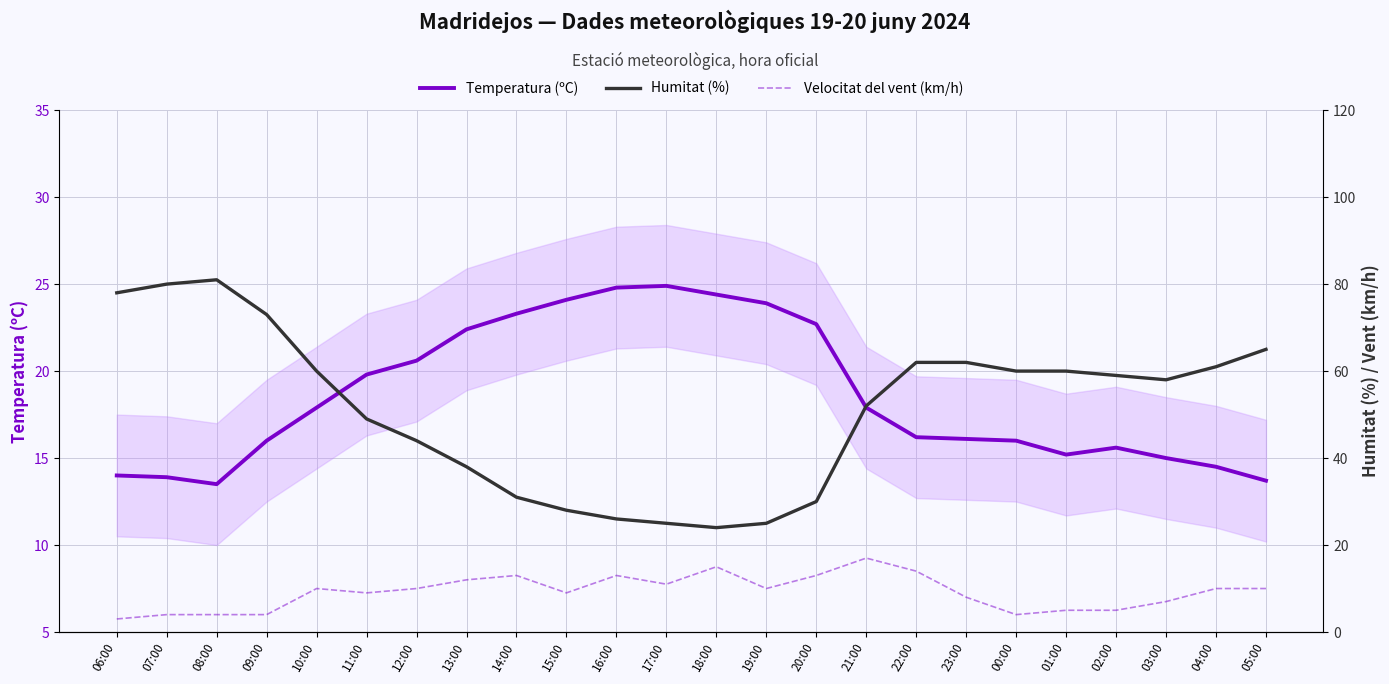

Rank the series by their average value, from highest to lowest.

Humitat (%), Temperatura (ºC), Velocitat del vent (km/h)